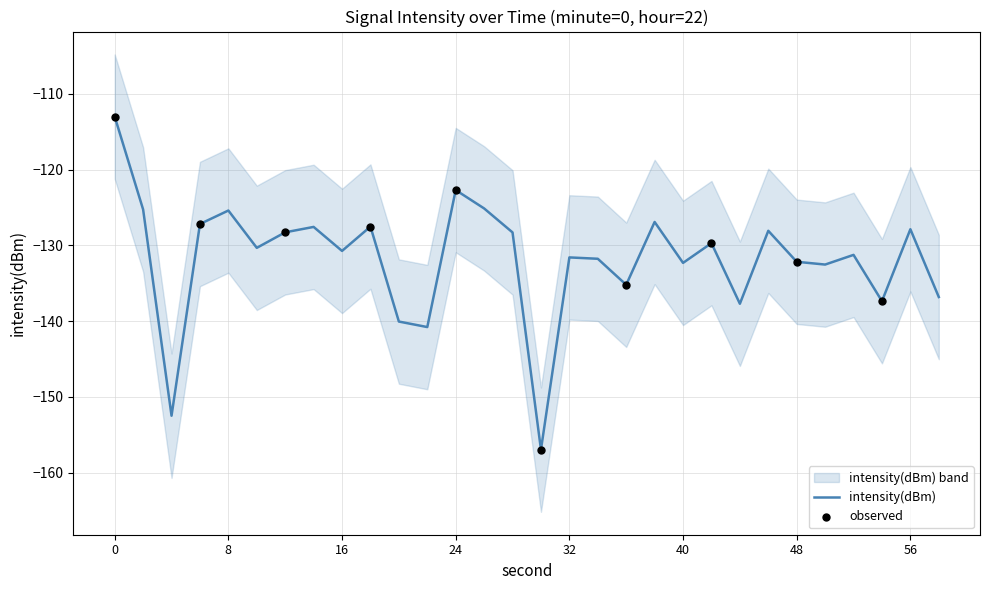

What is the change in value from 36 to 58?

-1.6